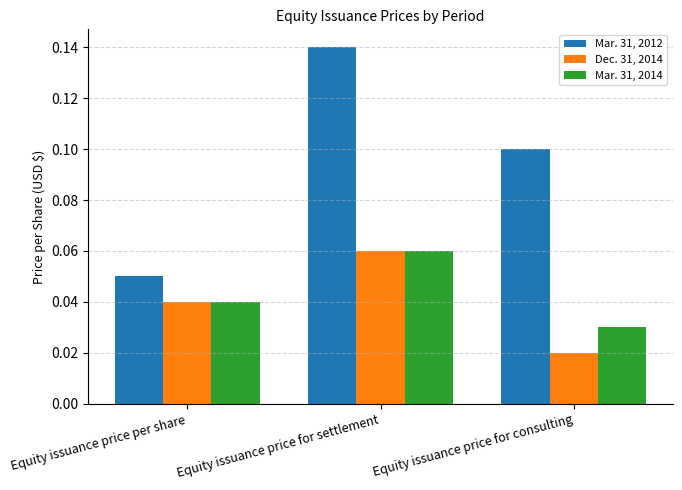

Rank the series at Equity issuance price for consulting from highest to lowest value.

Mar. 31, 2012, Mar. 31, 2014, Dec. 31, 2014